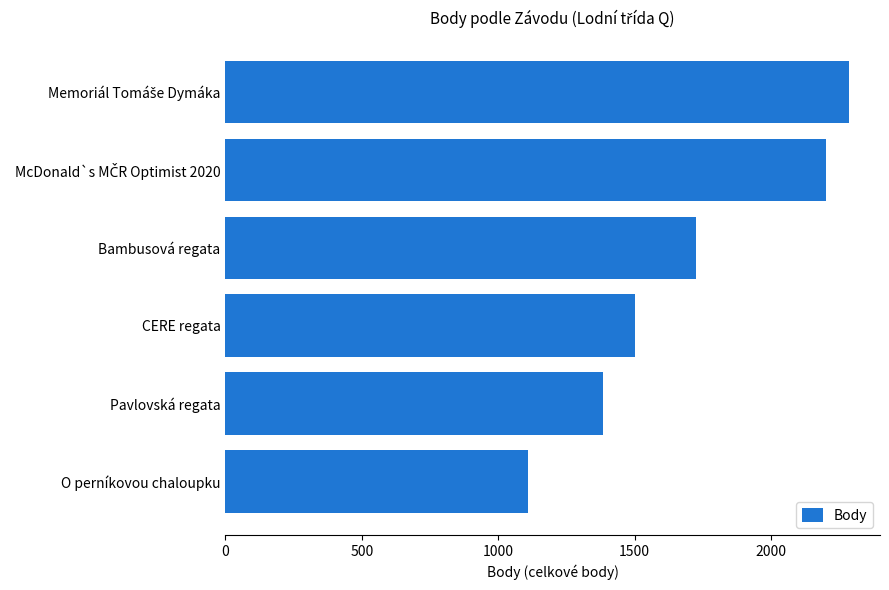

What is the sum of all values?

10202